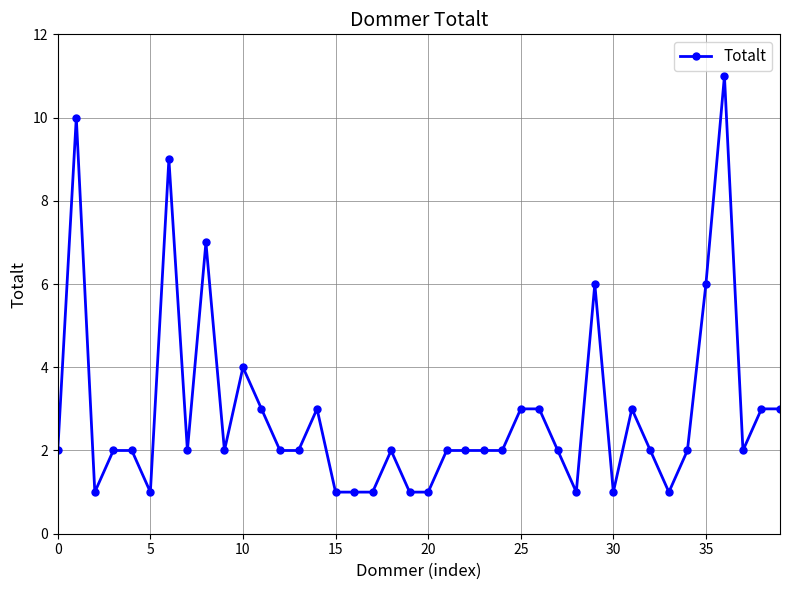

How many lines are shown in the chart?

1